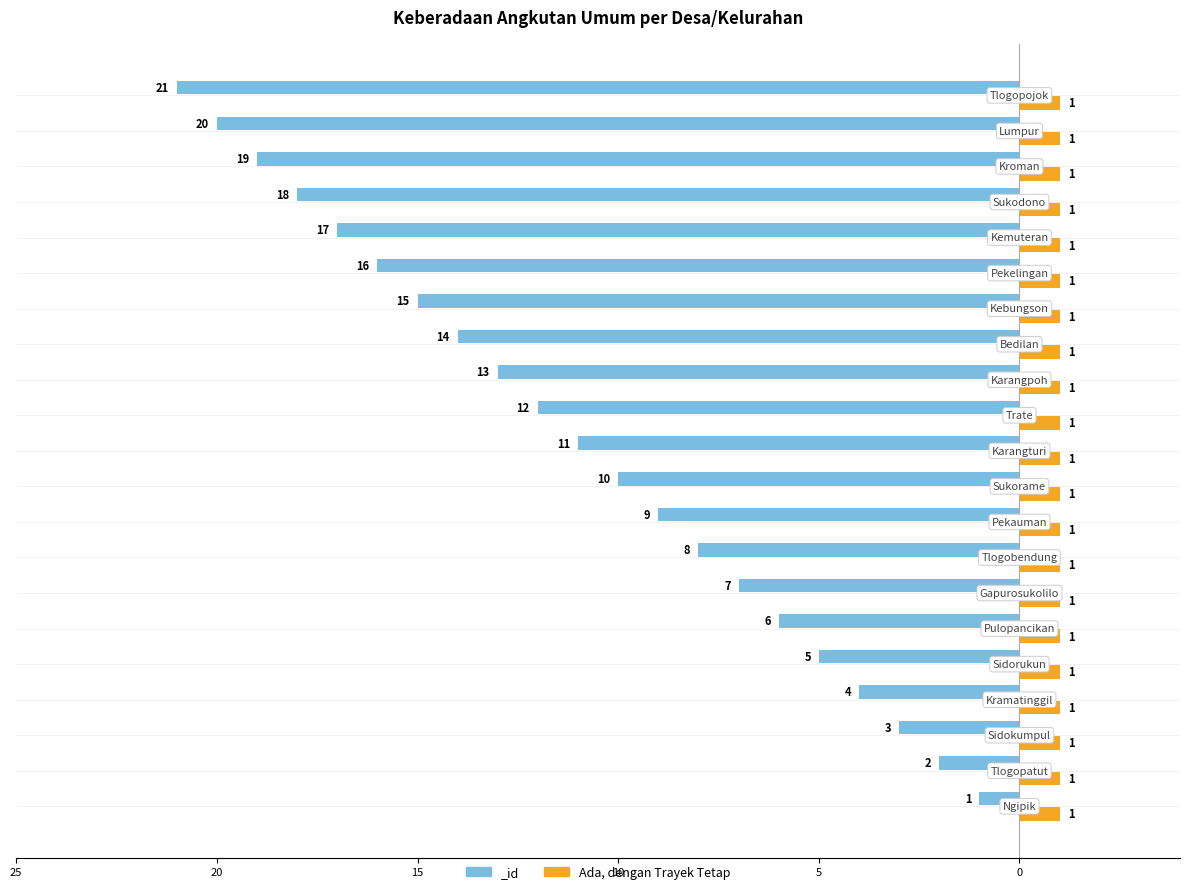

Does the chart contain stacked bars?

No